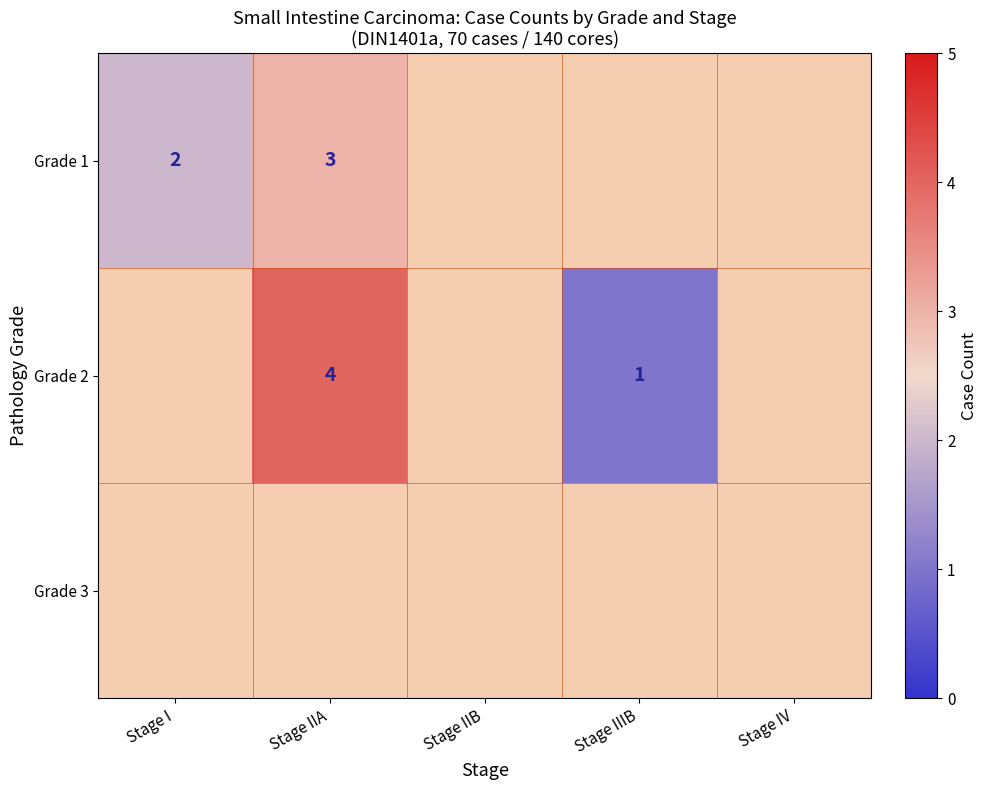

Is it true that Grade 2 equals 2 at Stage IIA?

False